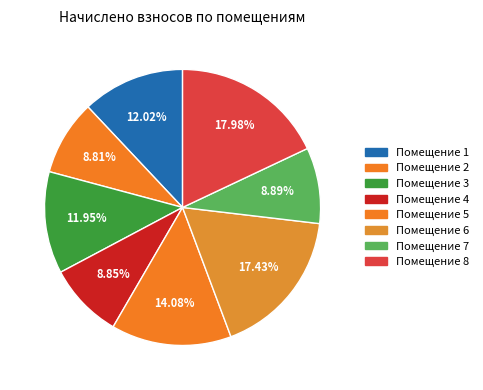

How many slices are in this pie chart?

8